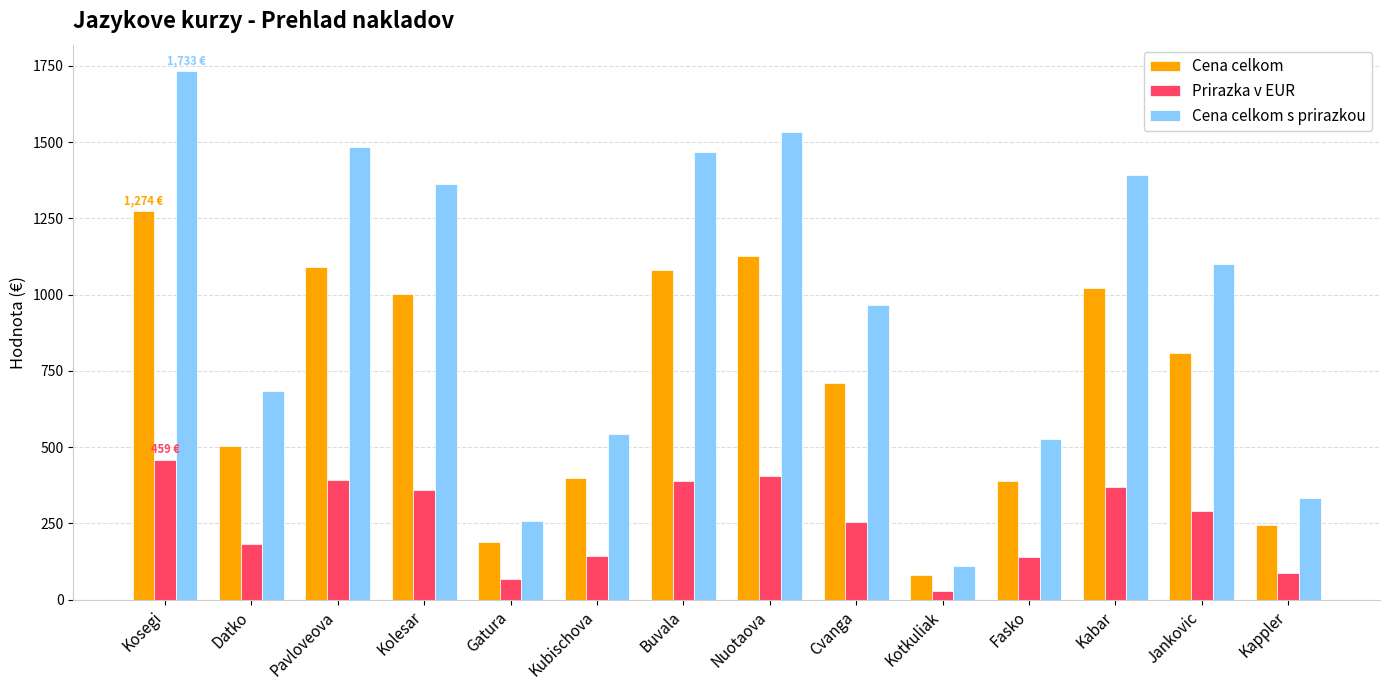

What is the difference between the Cena celkom values at Cvanga and Fasko?

323.0